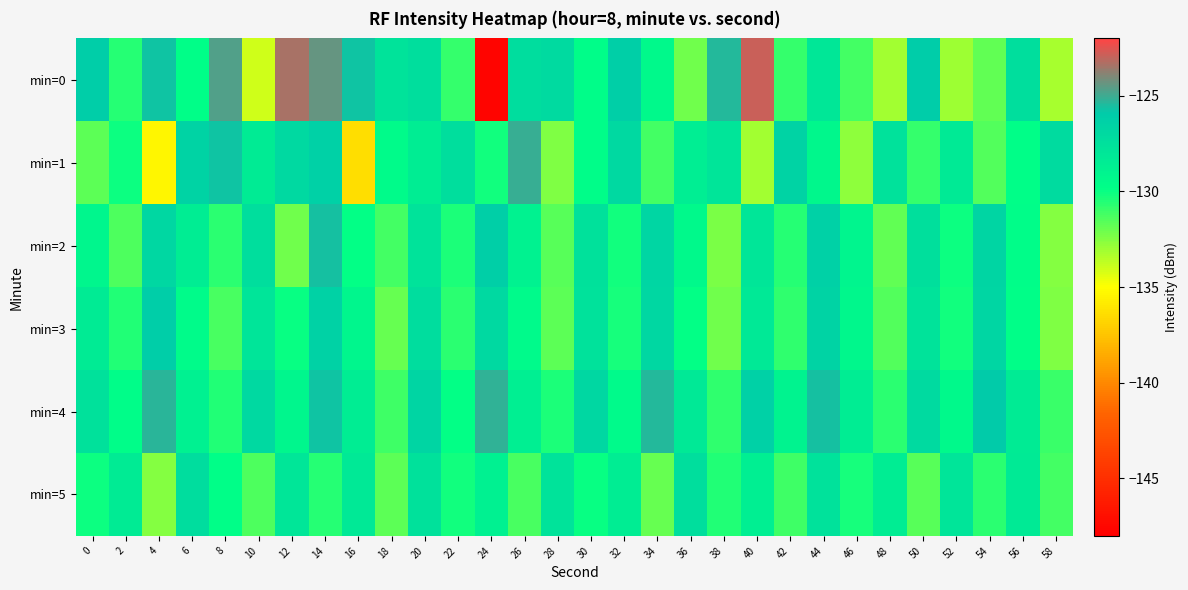

Reading left to right, list all the values displayed in this chart.

min=0: 0=-126.1	2=-130.6	4=-125.7	6=-129.7	8=-124.7	10=-134.0	12=-123.4	14=-124.4	16=-125.7	18=-127.8	20=-127.3	22=-130.8	24=-147.7	26=-127.2	28=-127.0	30=-129.6	32=-126.2	34=-129.4	36=-132.1	38=-125.4	40=-122.8	42=-130.9	44=-128.0	46=-131.2	48=-133.2	50=-126.0	52=-133.1	54=-131.8	56=-127.3	58=-133.3
min=1: 0=-131.6	2=-130.0	4=-135.4	6=-126.6	8=-125.7	10=-128.4	12=-126.9	14=-126.3	16=-136.4	18=-129.6	20=-128.5	22=-127.3	24=-130.2	26=-125.1	28=-132.4	30=-129.7	32=-126.9	34=-131.2	36=-128.6	38=-127.8	40=-133.1	42=-126.5	44=-129.3	46=-132.7	48=-127.6	50=-130.9	52=-128.2	54=-131.5	56=-129.8	58=-127.1
min=2: 0=-129.2	2=-131.4	4=-126.8	6=-128.5	8=-130.7	10=-127.3	12=-132.1	14=-125.6	16=-129.9	18=-131.2	20=-127.7	22=-130.4	24=-126.2	26=-128.9	28=-131.6	30=-127.5	32=-130.2	34=-126.7	36=-129.4	38=-132.3	40=-127.9	42=-130.6	44=-126.3	46=-129.1	48=-131.8	50=-127.4	52=-130.1	54=-126.6	56=-129.7	58=-132.5
min=3: 0=-128.3	2=-130.5	4=-126.1	6=-129.6	8=-131.3	10=-127.8	12=-130.0	14=-126.4	16=-129.2	18=-131.9	20=-127.2	22=-130.7	24=-126.9	26=-129.5	28=-131.7	30=-127.6	32=-130.3	34=-126.8	36=-129.9	38=-132.1	40=-128.1	42=-130.8	44=-126.5	46=-129.3	48=-131.5	50=-127.7	52=-130.2	54=-126.7	56=-129.8	58=-132.4
min=4: 0=-127.5	2=-129.7	4=-125.3	6=-128.8	8=-130.5	10=-126.9	12=-129.2	14=-125.7	16=-128.4	18=-131.1	20=-126.6	22=-129.9	24=-125.2	26=-128.7	28=-130.4	30=-126.8	32=-129.5	34=-125.4	36=-128.1	38=-130.8	40=-126.3	42=-129.0	44=-125.6	46=-128.5	48=-130.7	50=-127.0	52=-129.4	54=-125.9	56=-128.3	58=-131.0
min=5: 0=-130.1	2=-128.3	4=-132.5	6=-127.2	8=-129.8	10=-131.4	12=-127.9	14=-130.6	16=-128.1	18=-131.7	20=-127.5	22=-130.2	24=-128.8	26=-131.3	28=-127.7	30=-130.0	32=-128.4	34=-131.9	36=-127.3	38=-130.5	40=-128.7	42=-131.1	44=-127.6	46=-130.3	48=-128.5	50=-131.6	52=-127.8	54=-130.7	56=-128.2	58=-131.2